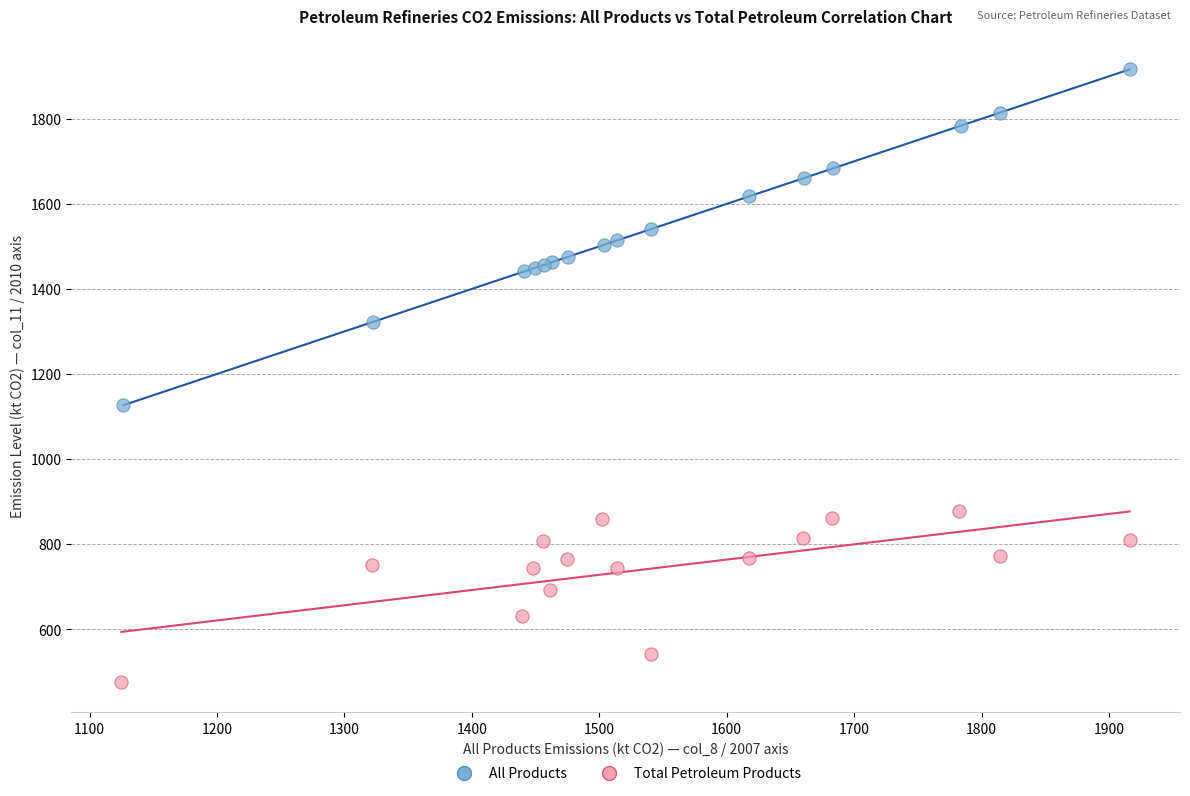

What are all the series names shown in the legend?

All Products, Total Petroleum Products